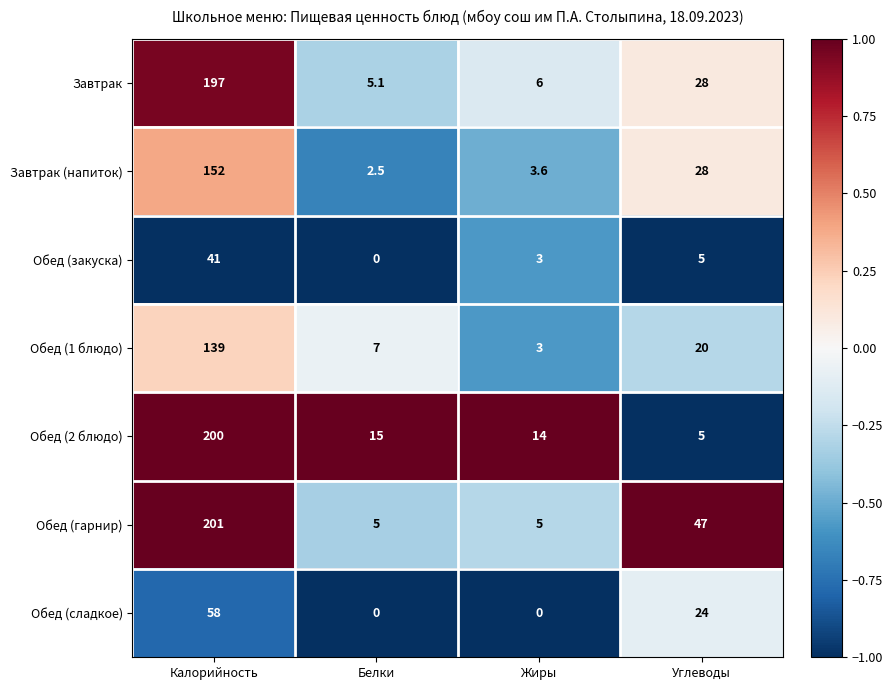

At how many categories does at least one series exceed 0?

4